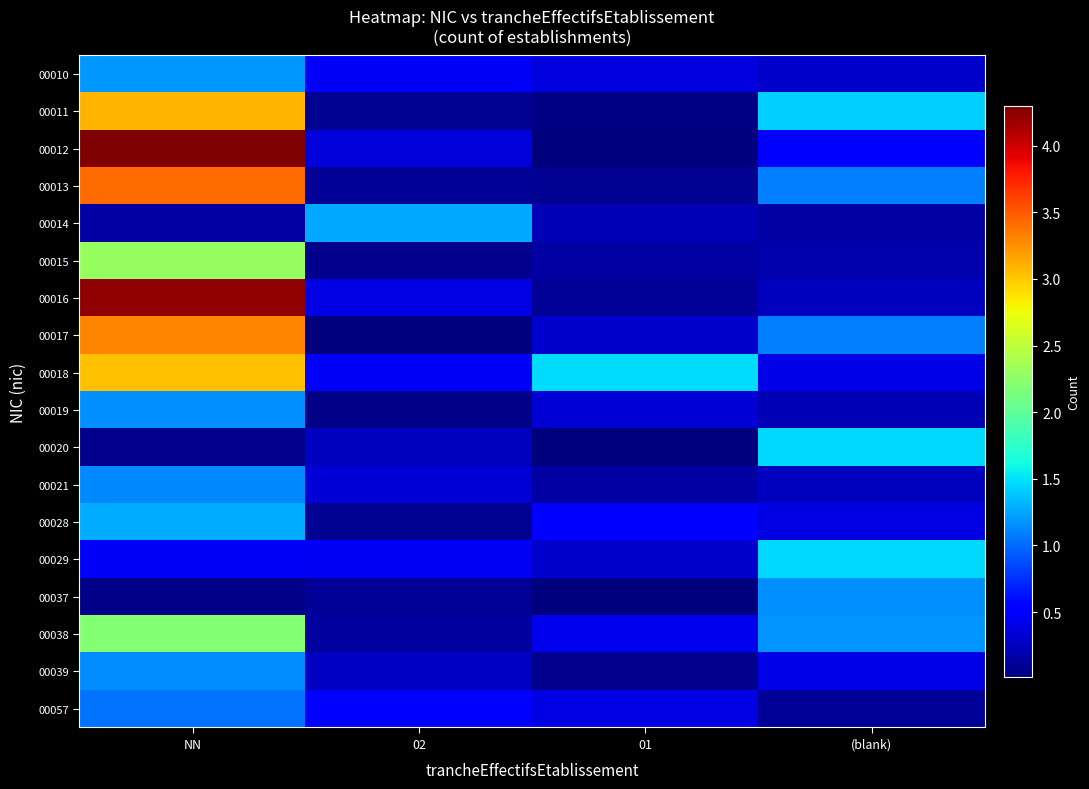

Reading left to right, transcribe all the data shown in this chart.

00010: NN=1.2	02=0.5	01=0.4	(blank)=0.3
00011: NN=3.1	02=0.1	01=0.0	(blank)=1.4
00012: NN=4.3	02=0.4	01=0.0	(blank)=0.5
00013: NN=3.4	02=0.1	01=0.1	(blank)=1.1
00014: NN=0.2	02=1.3	01=0.2	(blank)=0.1
00015: NN=2.3	02=0.1	01=0.1	(blank)=0.2
00016: NN=4.2	02=0.4	01=0.1	(blank)=0.3
00017: NN=3.3	02=0.0	01=0.3	(blank)=1.1
00018: NN=3.0	02=0.5	01=1.5	(blank)=0.4
00019: NN=1.2	02=0.0	01=0.3	(blank)=0.2
00020: NN=0.1	02=0.2	01=0.0	(blank)=1.5
00021: NN=1.1	02=0.3	01=0.2	(blank)=0.3
00028: NN=1.3	02=0.1	01=0.5	(blank)=0.4
00029: NN=0.5	02=0.4	01=0.3	(blank)=1.5
00037: NN=0.0	02=0.1	01=0.0	(blank)=1.2
00038: NN=2.2	02=0.1	01=0.4	(blank)=1.2
00039: NN=1.1	02=0.3	01=0.1	(blank)=0.4
00057: NN=1.0	02=0.5	01=0.4	(blank)=0.1